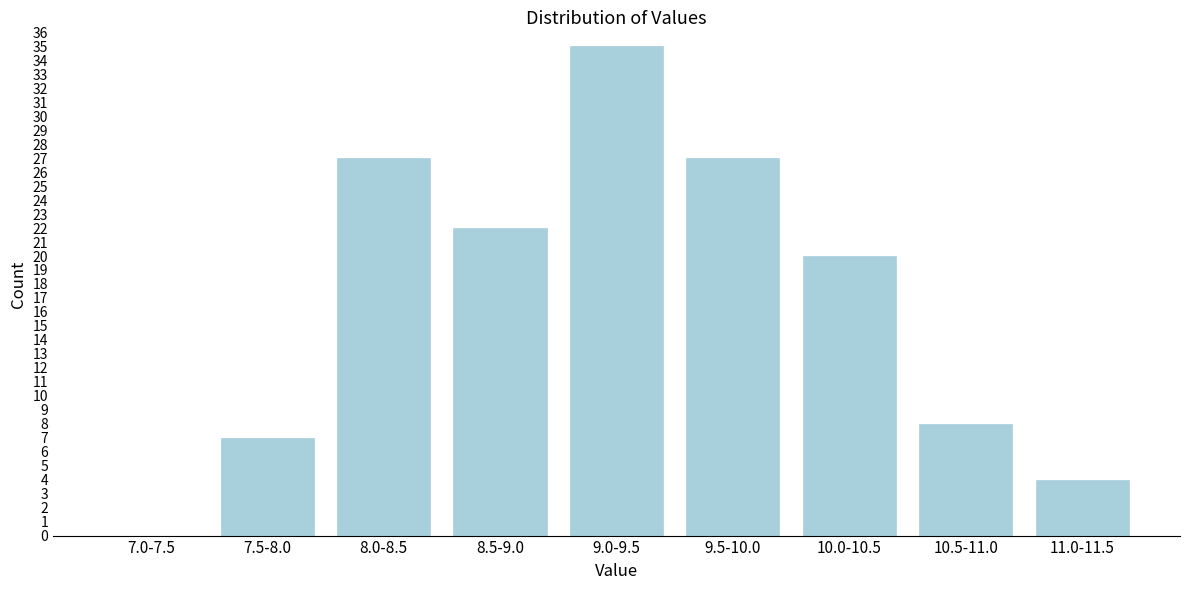

Reading left to right, what are all the values shown in this chart?

7.0-7.5=0	7.5-8.0=7	8.0-8.5=27	8.5-9.0=22	9.0-9.5=35	9.5-10.0=27	10.0-10.5=20	10.5-11.0=8	11.0-11.5=4